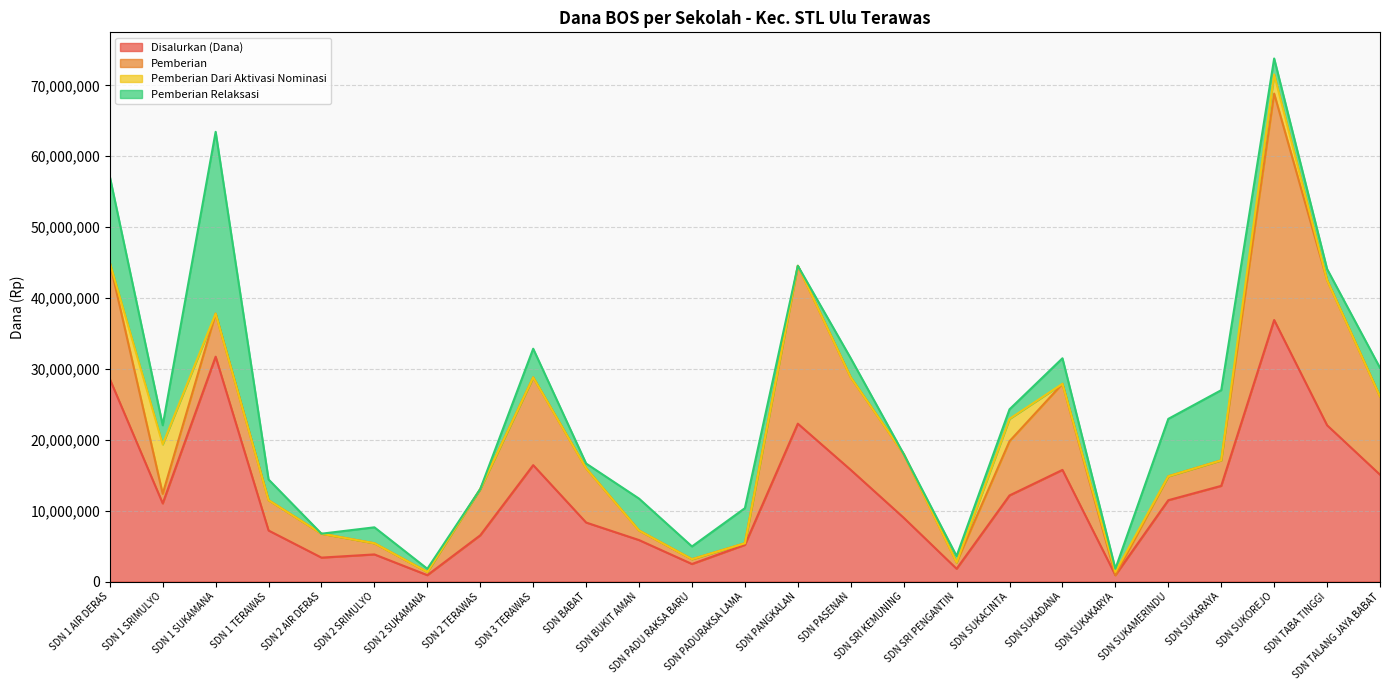

Between SDN SUKACINTA and SDN SUKADANA, which series saw the biggest shift?

Pemberian